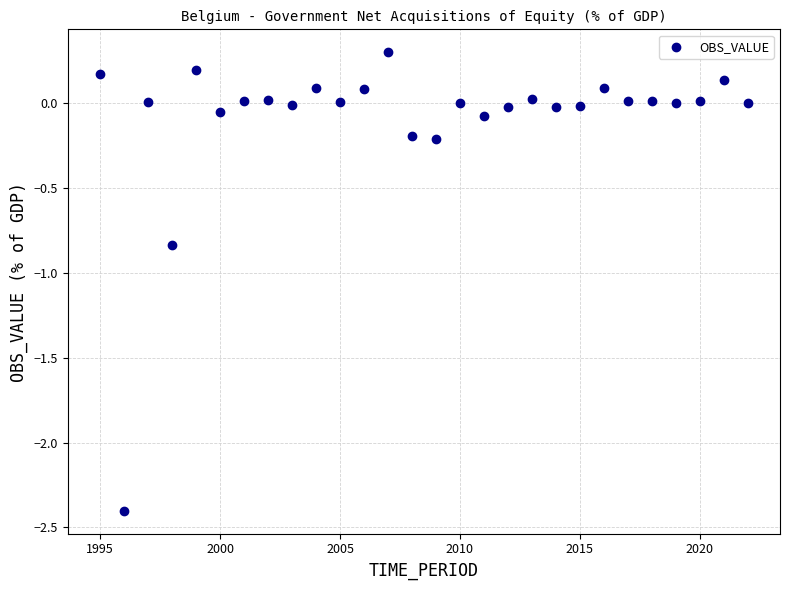

What is the range of X values (max minus min)?

27.0